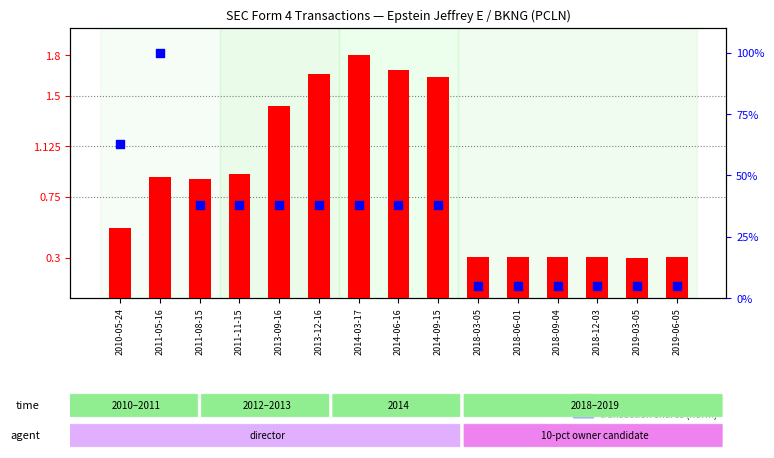

Is the value of transaction shares (norm) at 2011-11-15 greater than the value of normalized price at 2019-03-05?

Yes